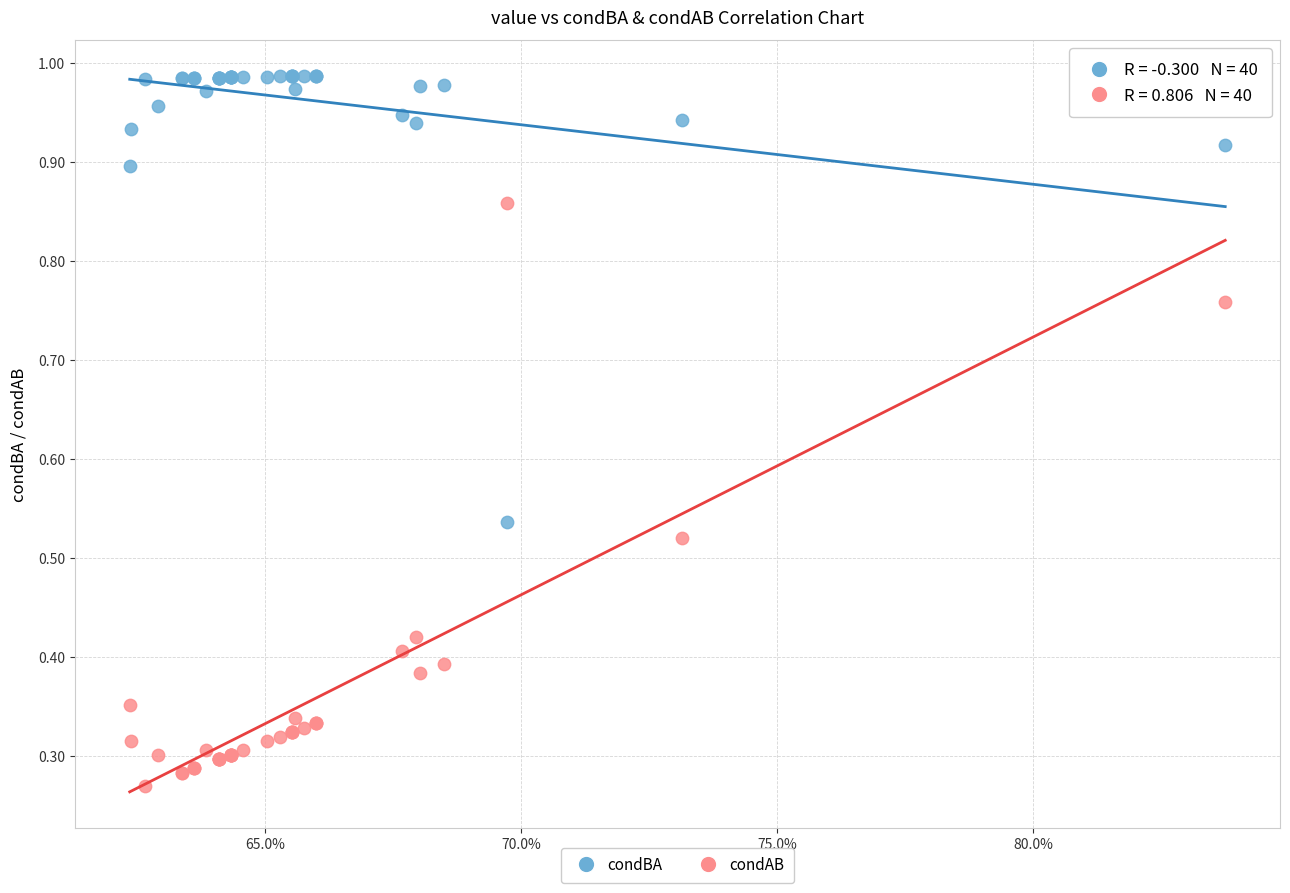

Which series contains the lowest Y value?

condAB